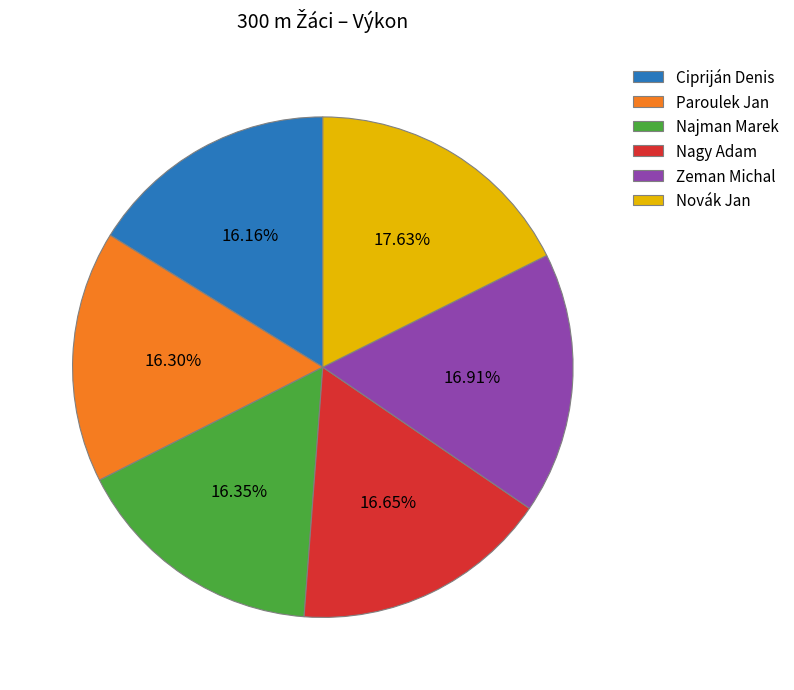

To the nearest percent, what is the combined percentage of Nagy Adam and Cipriján Denis?

33%